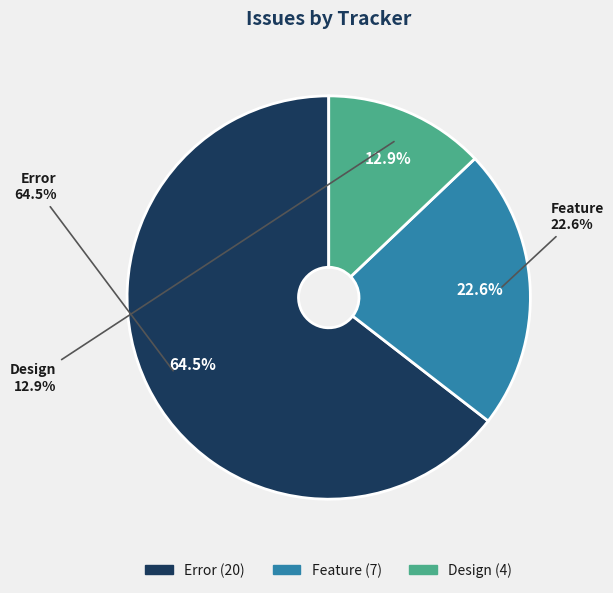

To the nearest percent, what is the difference between the Feature and Error slice percentages?

42%